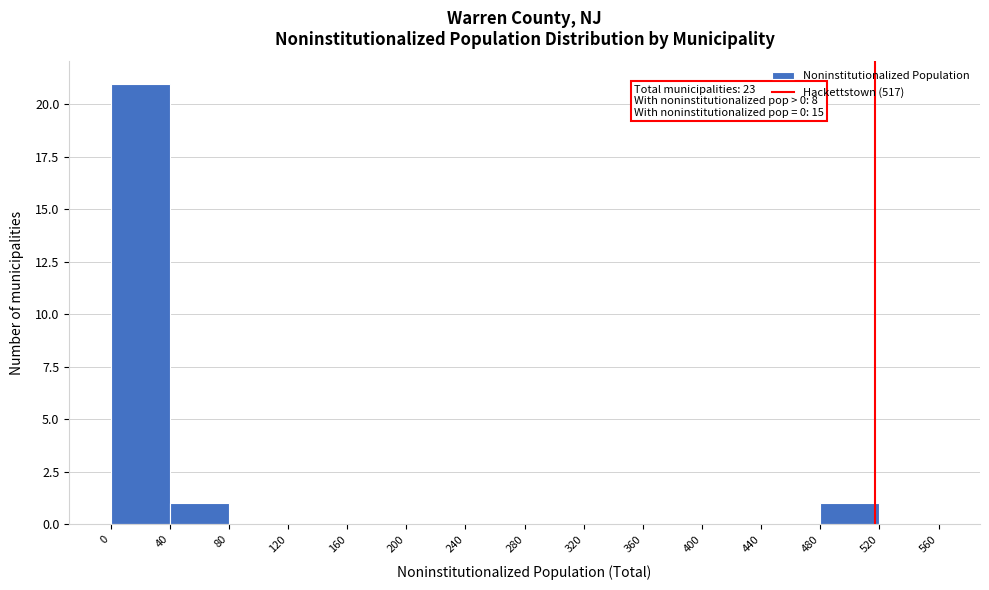

Which range on the x-axis has the tallest bar?

0 to 40